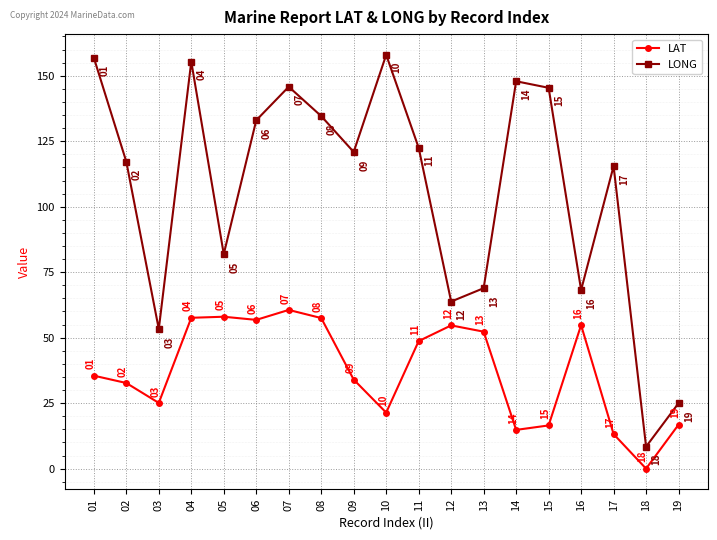

Where does the LONG series first go above 120?

01